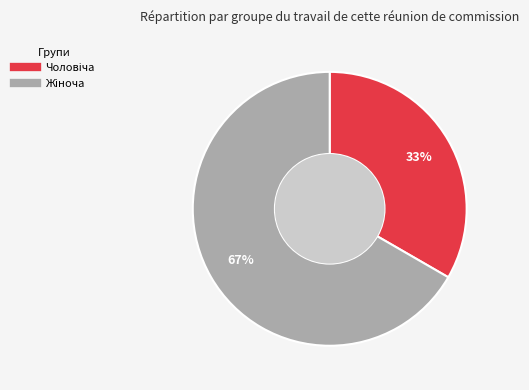

To the nearest percent, what is the average slice percentage?

50%